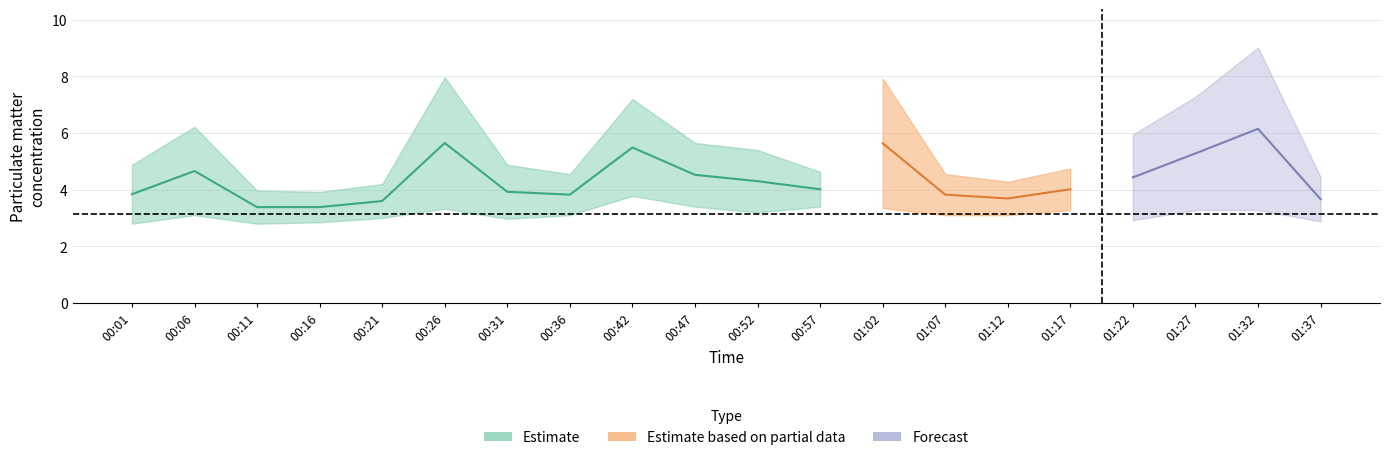

Reading left to right, transcribe all the data shown in this chart.

P1: 4.9	6.2	4.0	3.9	4.2	8.0	4.9	4.5	7.2	5.7	5.4	4.6	7.9	4.5	4.3	4.8	6.0	7.3	9.0	4.5
P2: 2.8	3.1	2.8	2.9	3.0	3.3	3.0	3.1	3.8	3.4	3.2	3.4	3.4	3.1	3.1	3.3	2.9	3.3	3.3	2.9